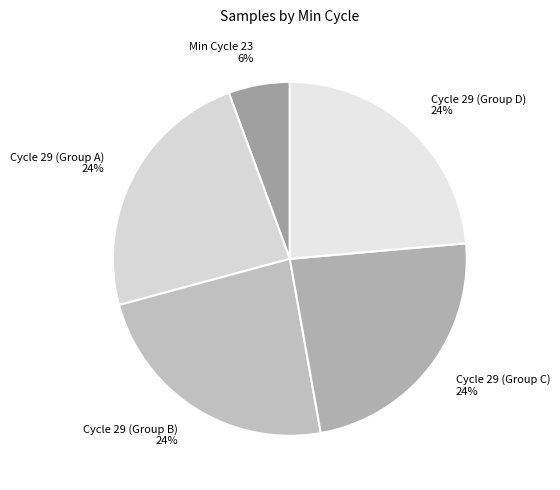

Is the sum of Min Cycle 23 and Cycle 29 (Group B) greater than half?

No